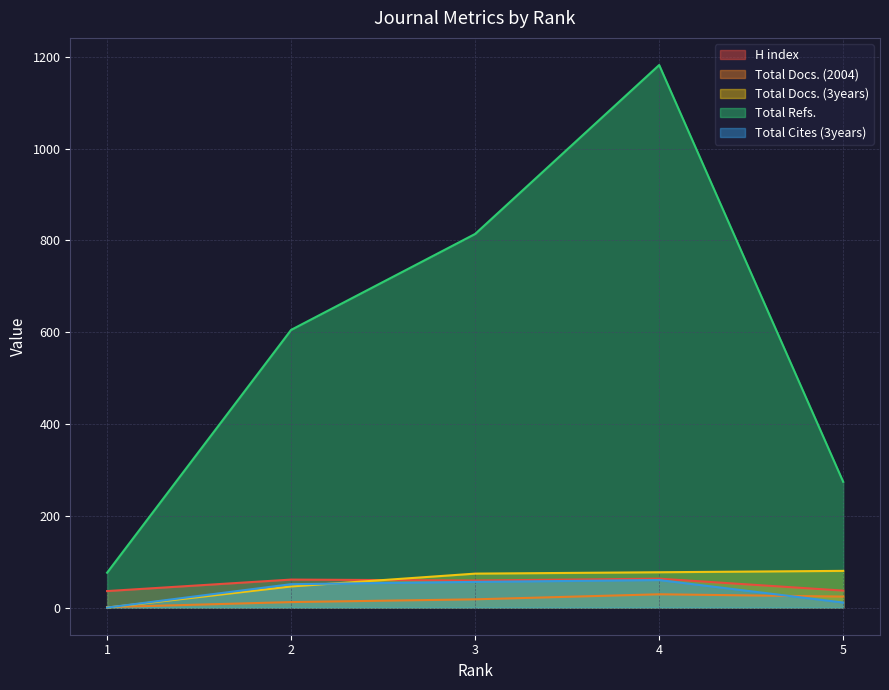

At how many categories does at least one series exceed 804?

2